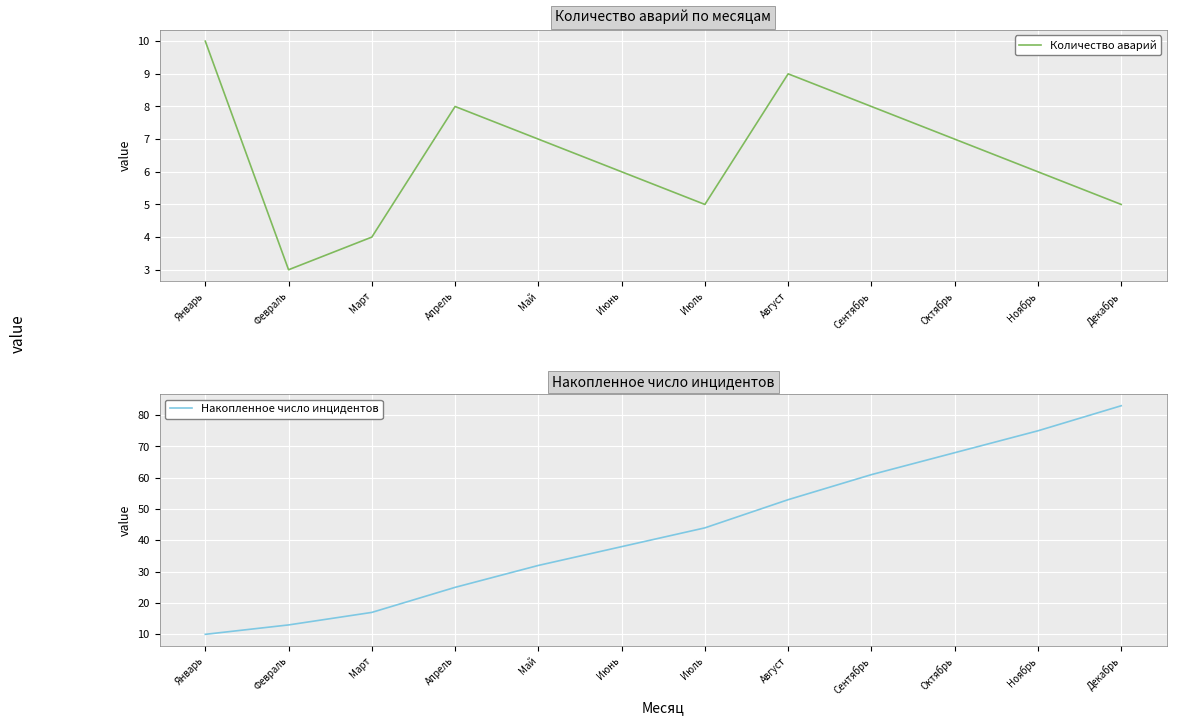

Where does the Накопленное число инцидентов series first go above 44?

Август